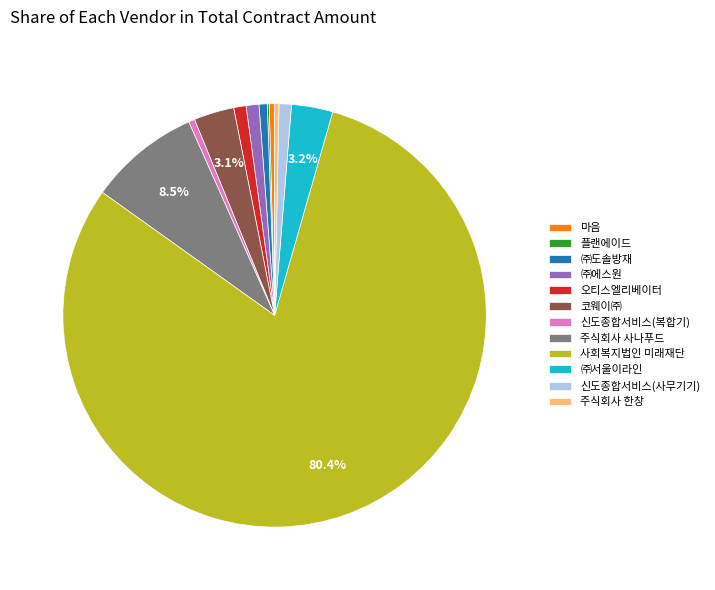

Does 신도종합서비스(사무기기) represent more than half of the total?

No